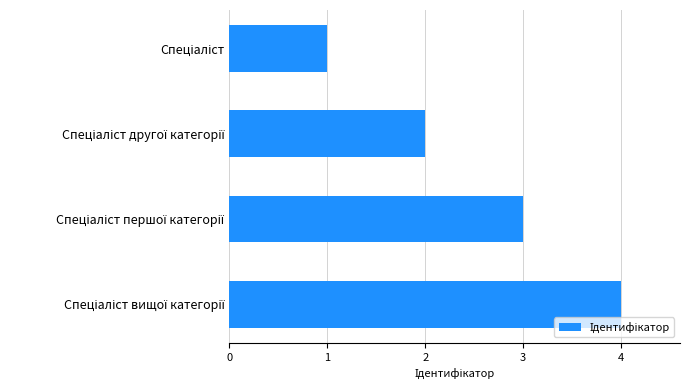

What is the greatest value displayed?

4